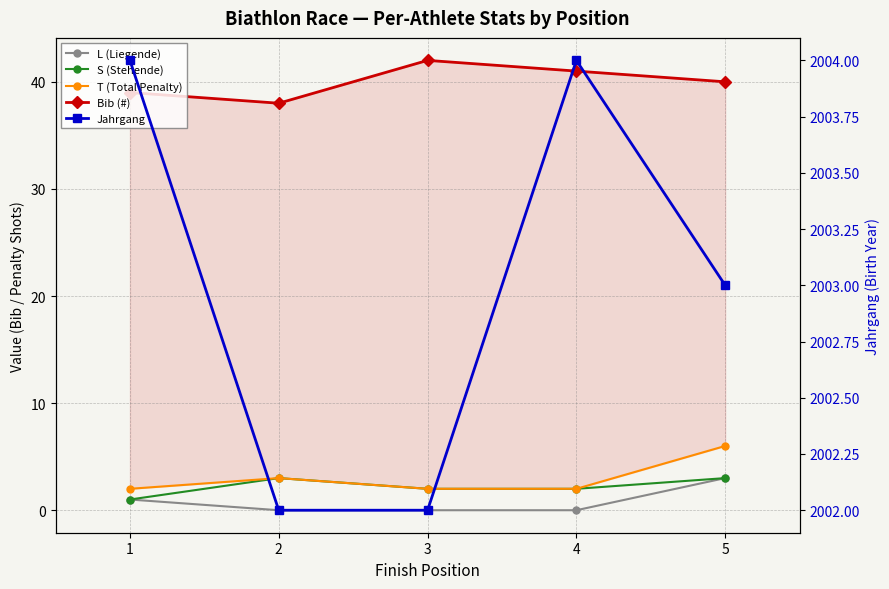

The Jahrgang series shows 2003 at 5. True or false?

True